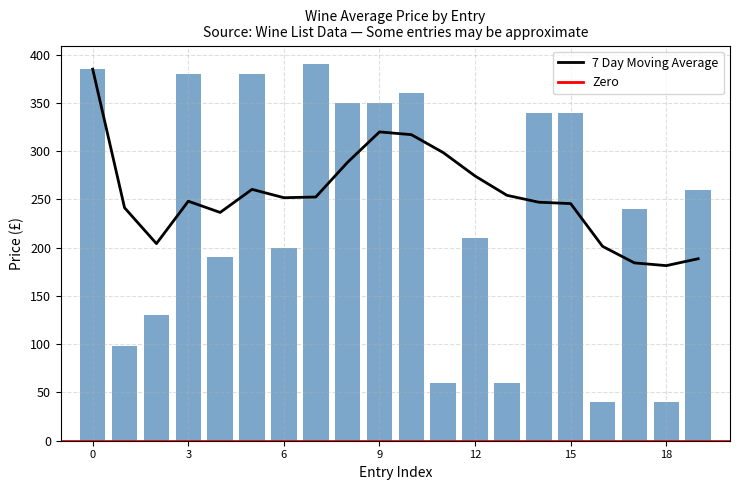

Approximately how many times larger is the value at 12 compared to 13?

3.2